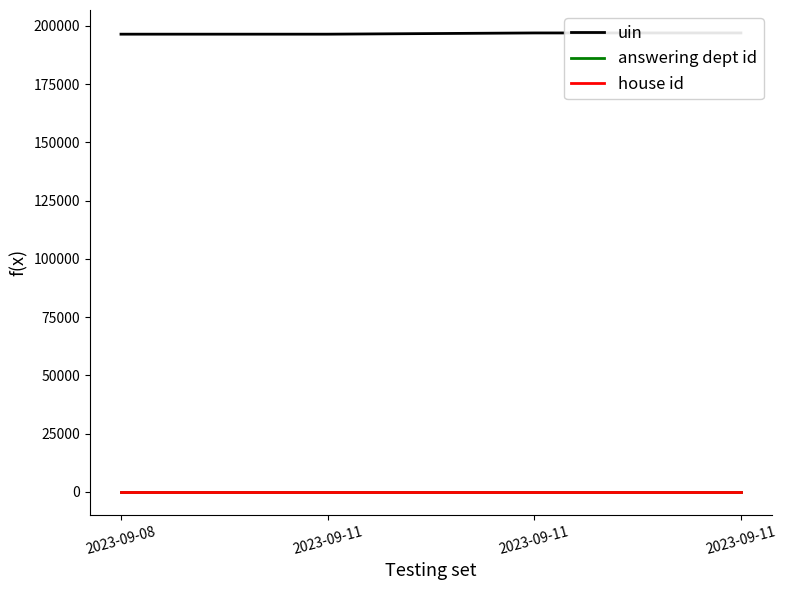

What is the average value of the uin series?

196667